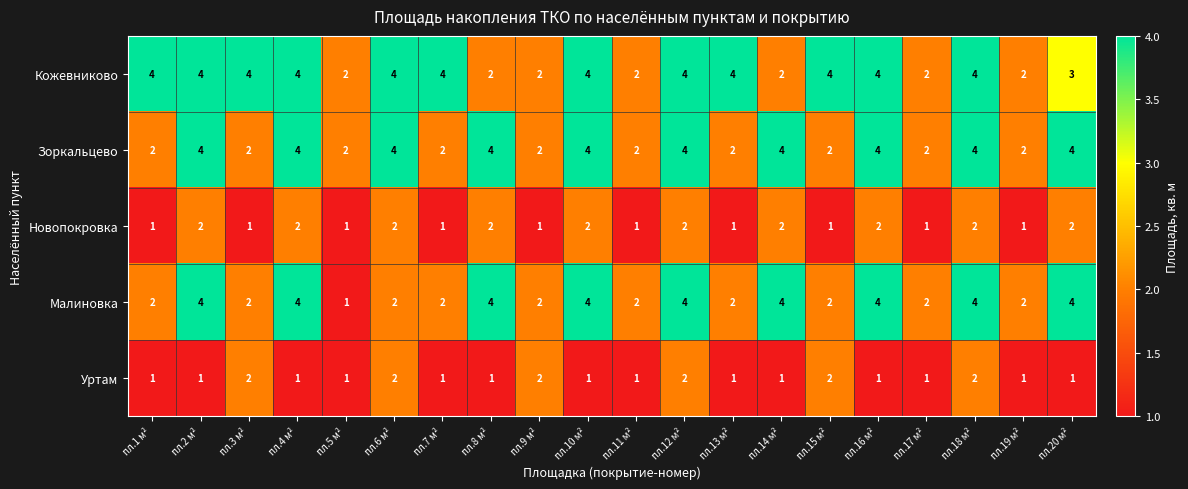

Which series has the largest total across all categories?

Кожевниково